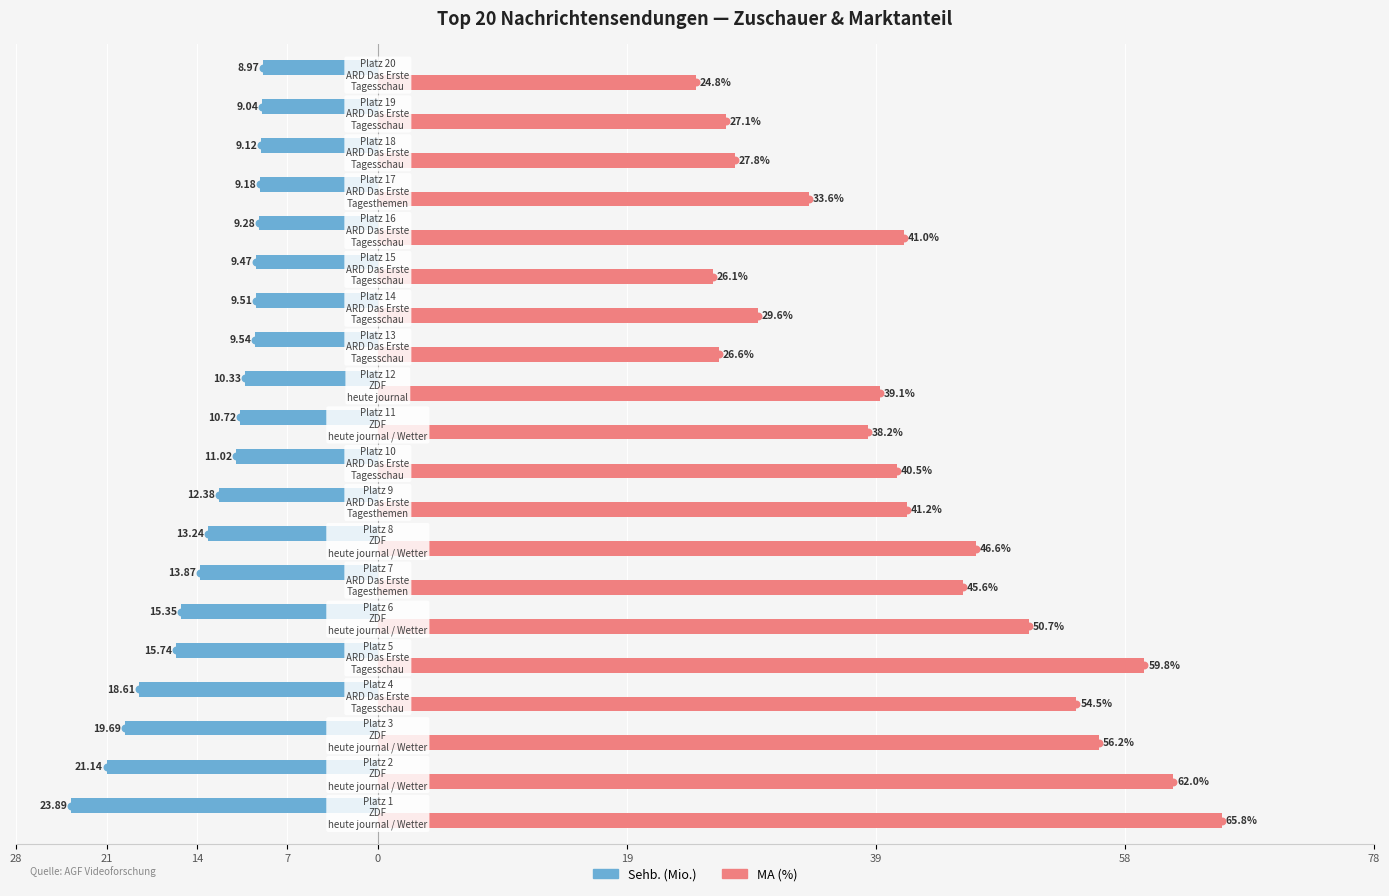

What are all the series names shown in the legend?

Sehb. (Mio.), MA (%)